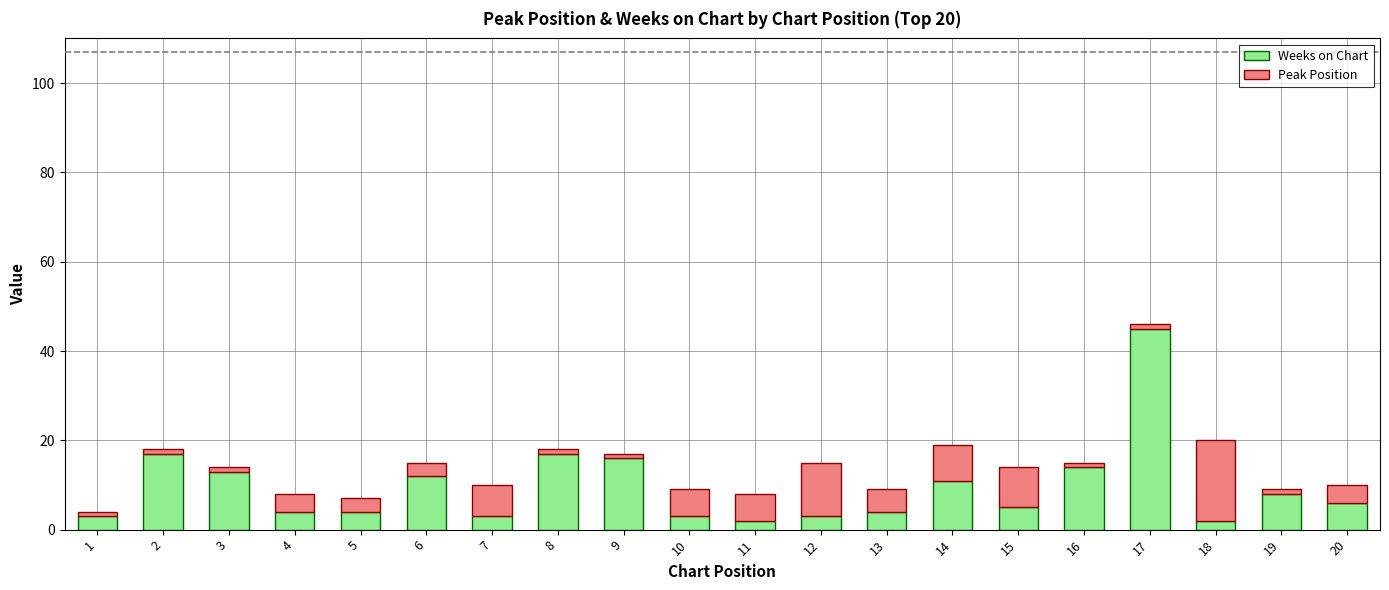

What are all the series names shown in the legend?

Weeks on Chart, Peak Position